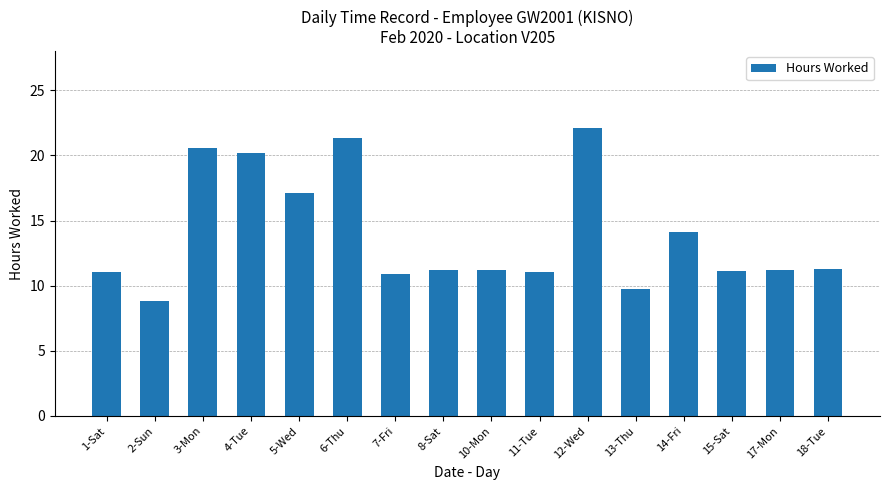

True or false: the data shows 17.1 at 5-Wed.

True